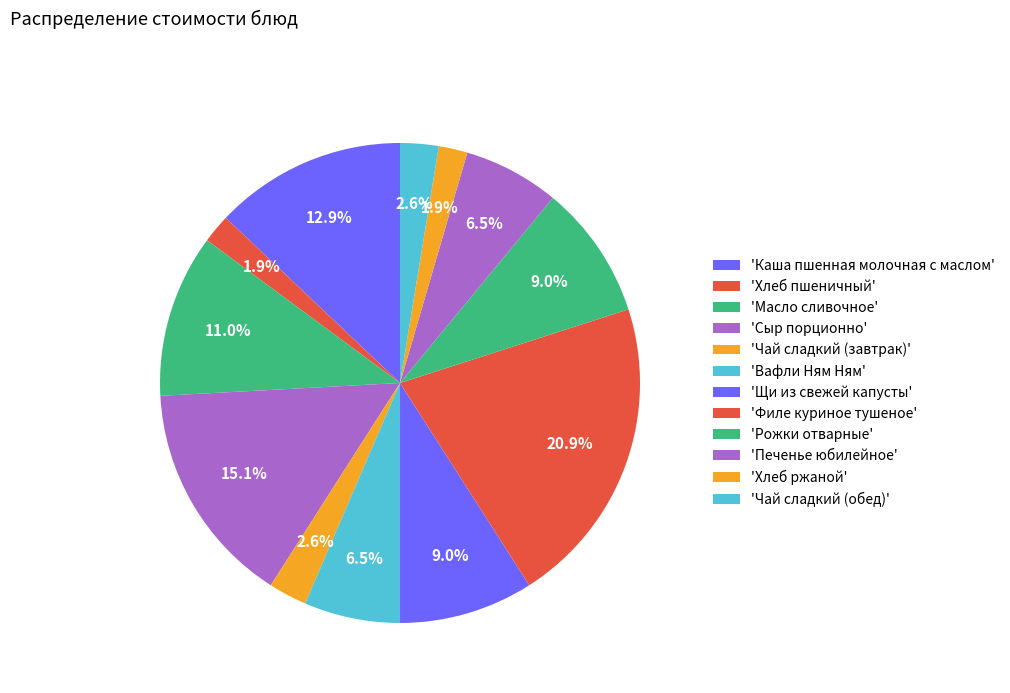

How many slices are in this pie chart?

12